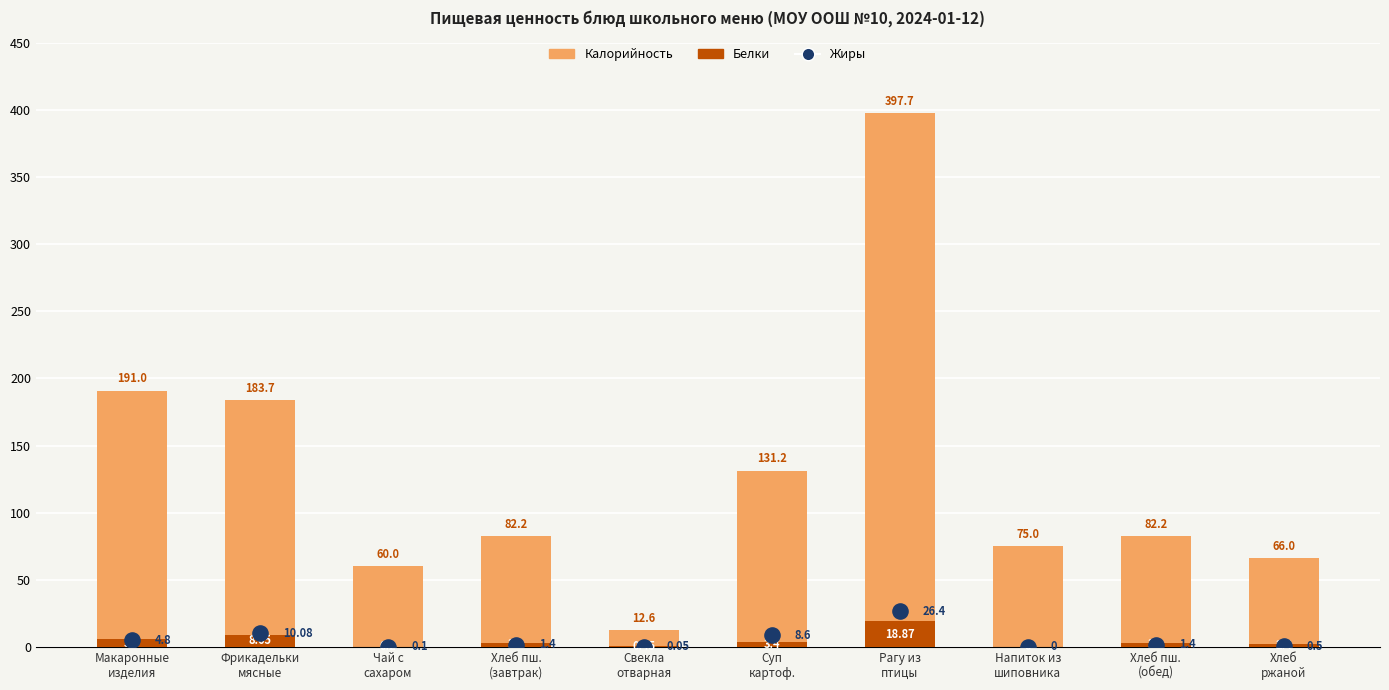

At how many categories does at least one series exceed 112?

4